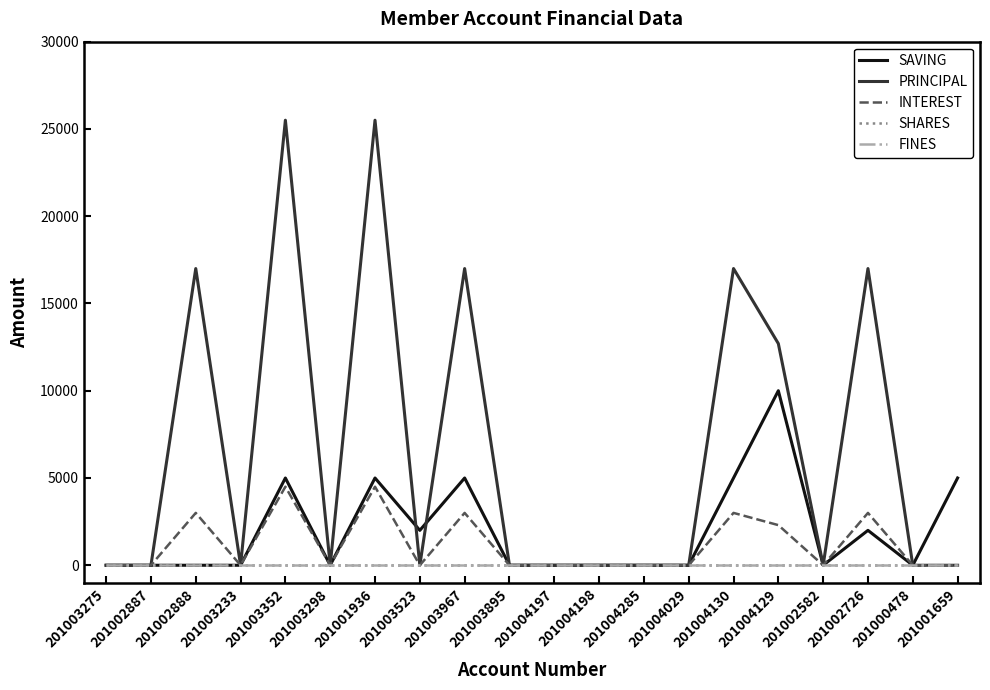

Reading left to right, transcribe all the data shown in this chart.

SAVING: 201003275=0	201002887=0	201002888=0	201003233=0	201003352=5000	201003298=0	201001936=5000	201003523=2000	201003967=5000	201003895=0	201004197=0	201004198=0	201004285=0	201004029=0	201004130=5000	201004129=10000	201002582=0	201002726=2000	201000478=0	201001659=5000
PRINCIPAL: 201003275=0	201002887=0	201002888=17000	201003233=0	201003352=25500	201003298=0	201001936=25500	201003523=0	201003967=17000	201003895=0	201004197=0	201004198=0	201004285=0	201004029=0	201004130=17000	201004129=12700	201002582=0	201002726=17000	201000478=0	201001659=0
INTEREST: 201003275=0	201002887=0	201002888=3000	201003233=0	201003352=4500	201003298=0	201001936=4500	201003523=0	201003967=3000	201003895=0	201004197=0	201004198=0	201004285=0	201004029=0	201004130=3000	201004129=2300	201002582=0	201002726=3000	201000478=0	201001659=0
SHARES: 201003275=0	201002887=0	201002888=0	201003233=0	201003352=0	201003298=0	201001936=0	201003523=0	201003967=0	201003895=0	201004197=0	201004198=0	201004285=0	201004029=0	201004130=0	201004129=0	201002582=0	201002726=0	201000478=0	201001659=0
FINES: 201003275=0	201002887=0	201002888=0	201003233=0	201003352=0	201003298=0	201001936=0	201003523=0	201003967=0	201003895=0	201004197=0	201004198=0	201004285=0	201004029=0	201004130=0	201004129=0	201002582=0	201002726=0	201000478=0	201001659=0